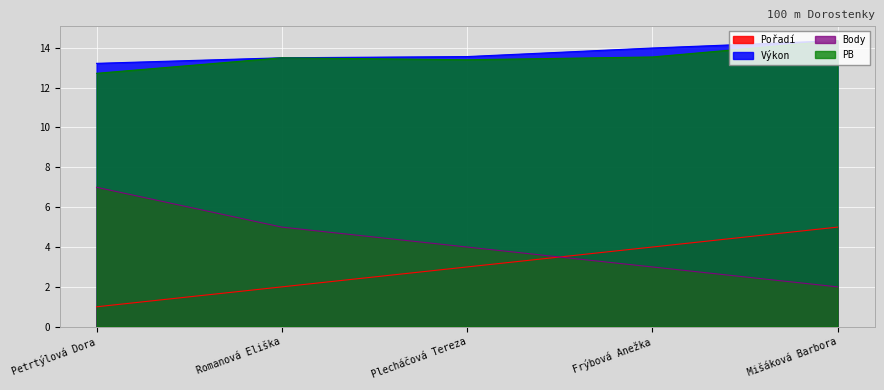

Is the value of PB at Romanová Eliška greater than the value of Pořadí at Frýbová Anežka?

Yes